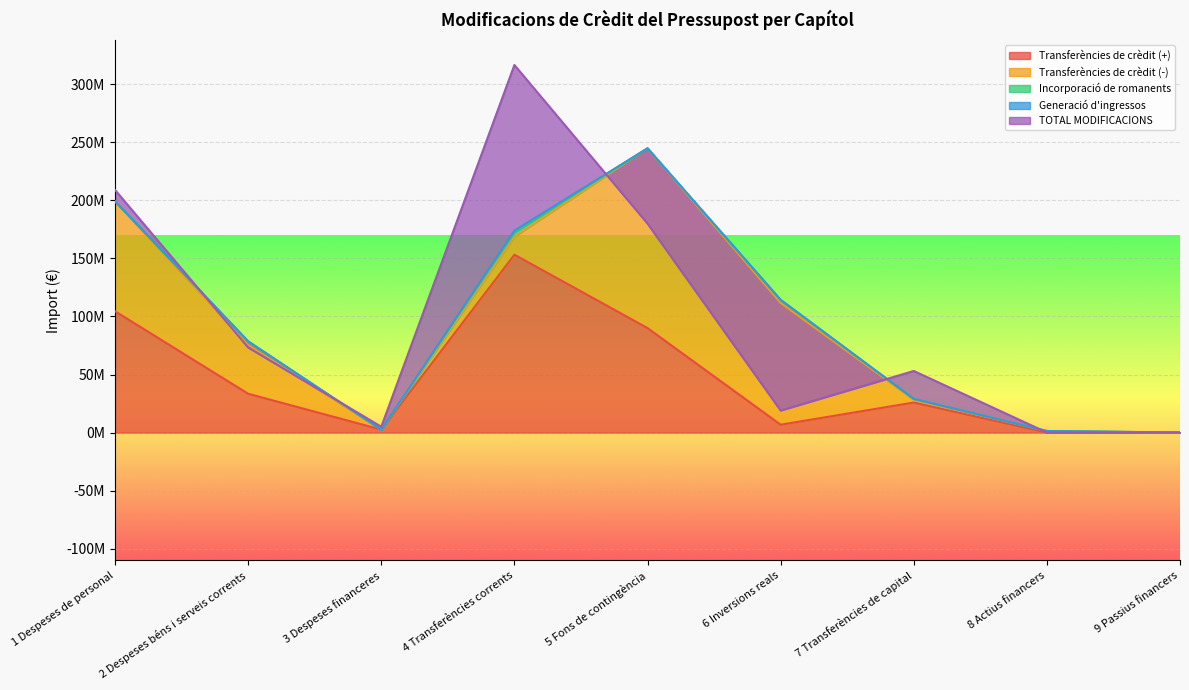

The Incorporació de romanents series shows 1562839.8 at 1 Despeses de personal. True or false?

False